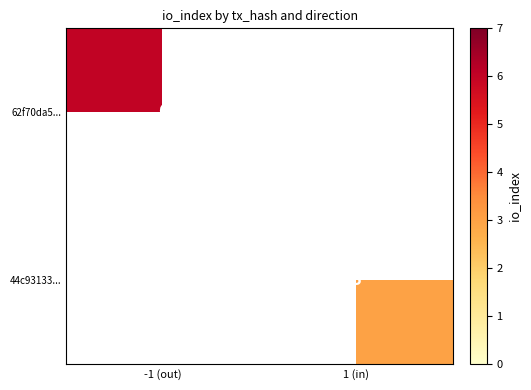

The value of 44c93133... at 1 (in) is 2. True or false?

False